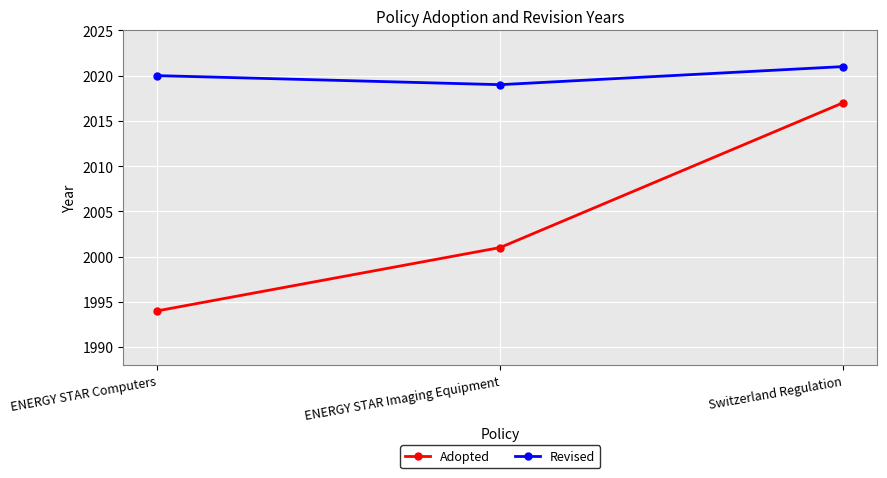

Is the value of Adopted at Switzerland Regulation greater than the value of Revised at ENERGY STAR Imaging Equipment?

No